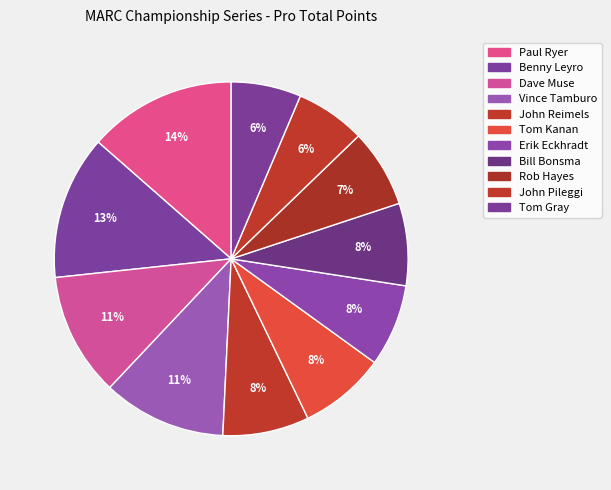

How many slices are in this pie chart?

11